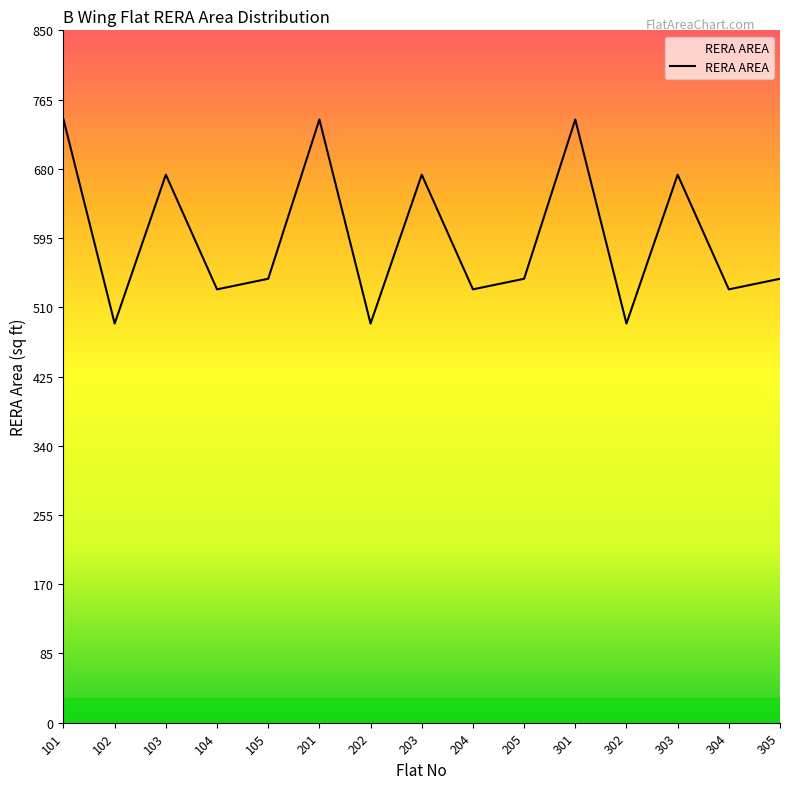

How many interior local valleys (lower than both neighbors) does the data have?

6